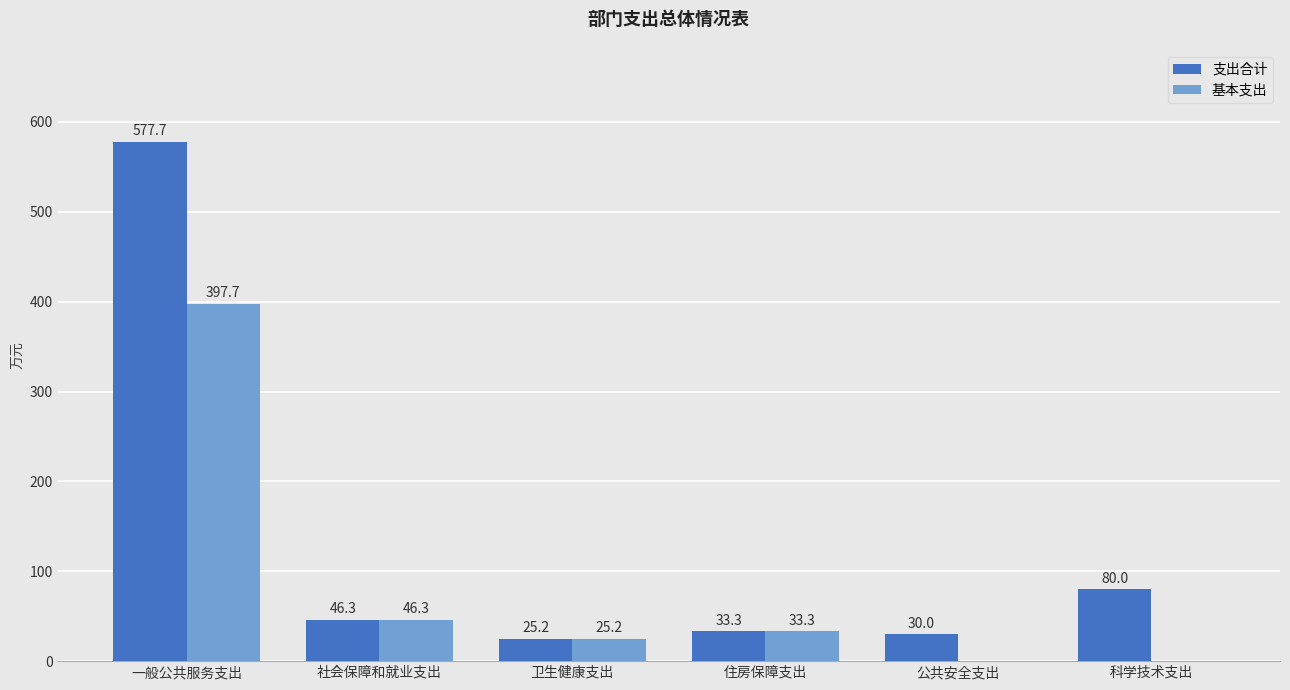

What is the sum of the 基本支出 values at 住房保障支出 and 科学技术支出?

33.3